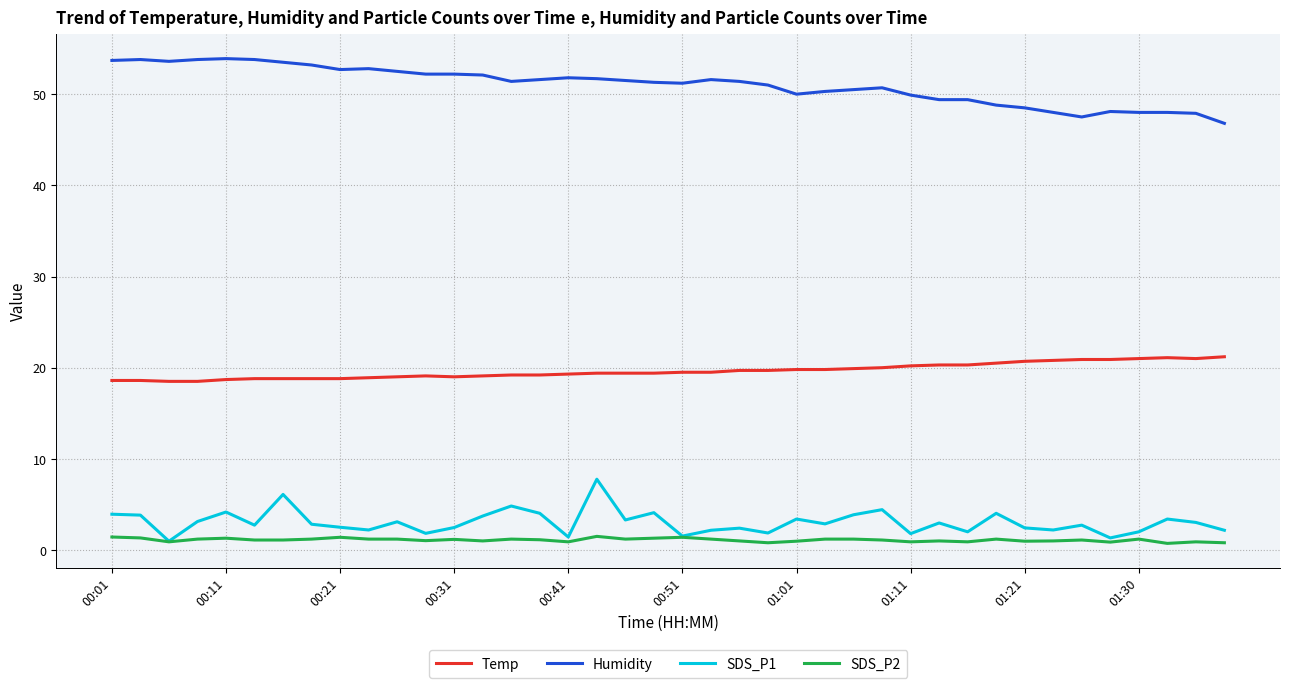

Rank the series by their maximum value, from lowest to highest.

SDS_P2, SDS_P1, Temp, Humidity